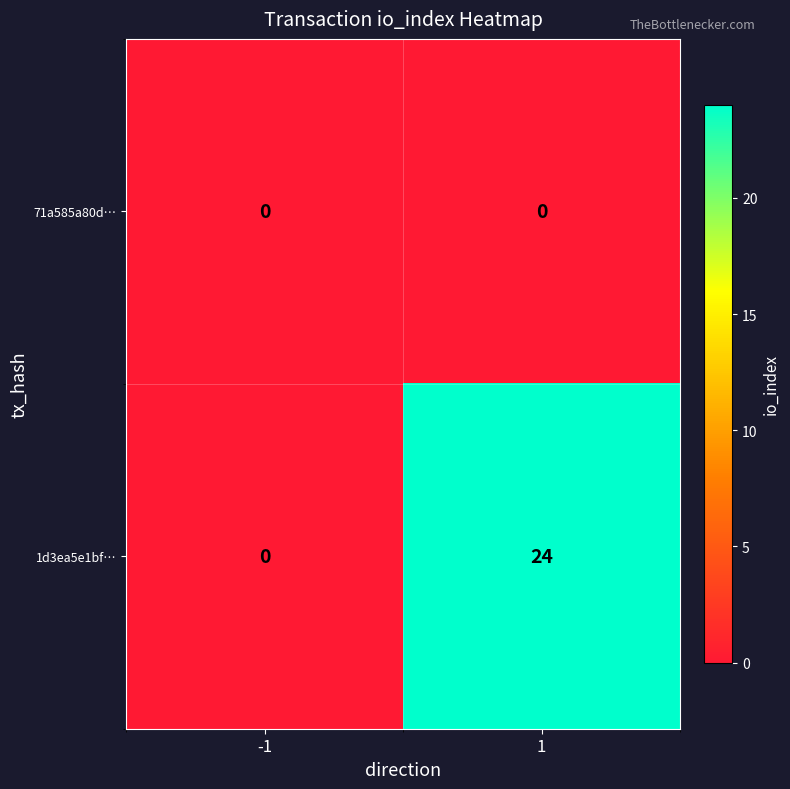

How many series are shown in this chart?

2